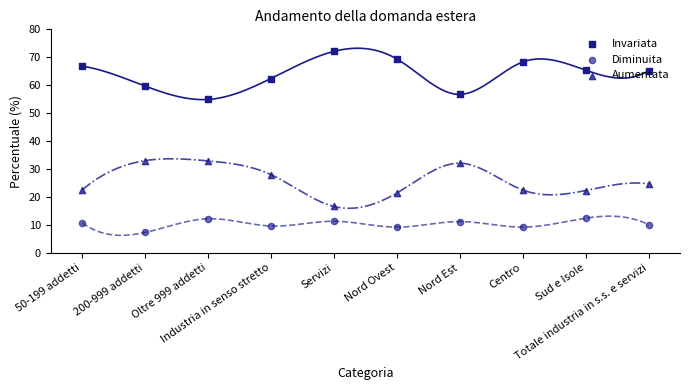

Which series has the largest total across all categories?

Invariata